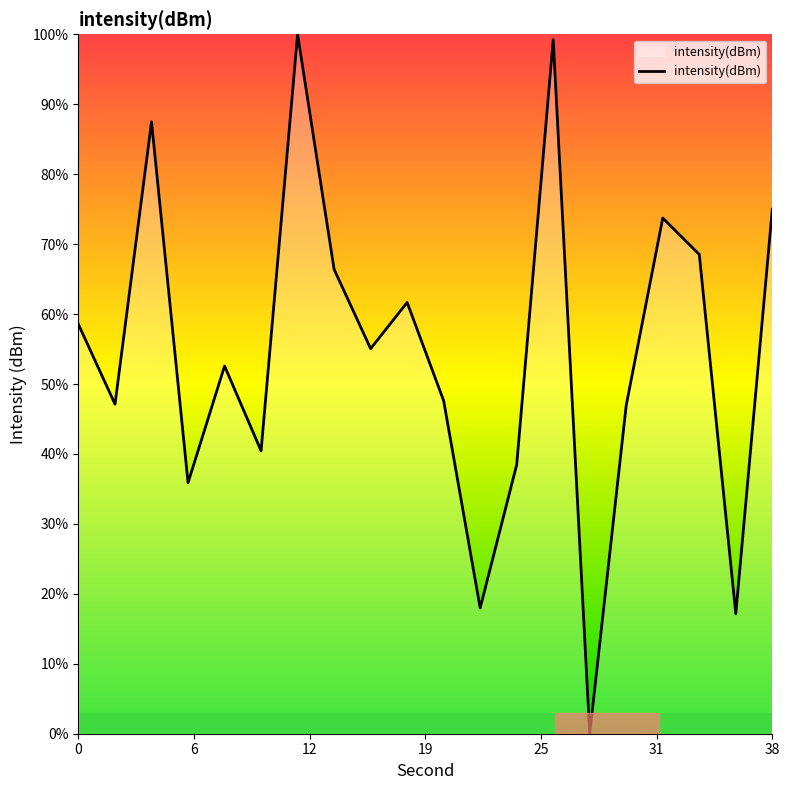

What is the maximum value shown in the chart?

100.0